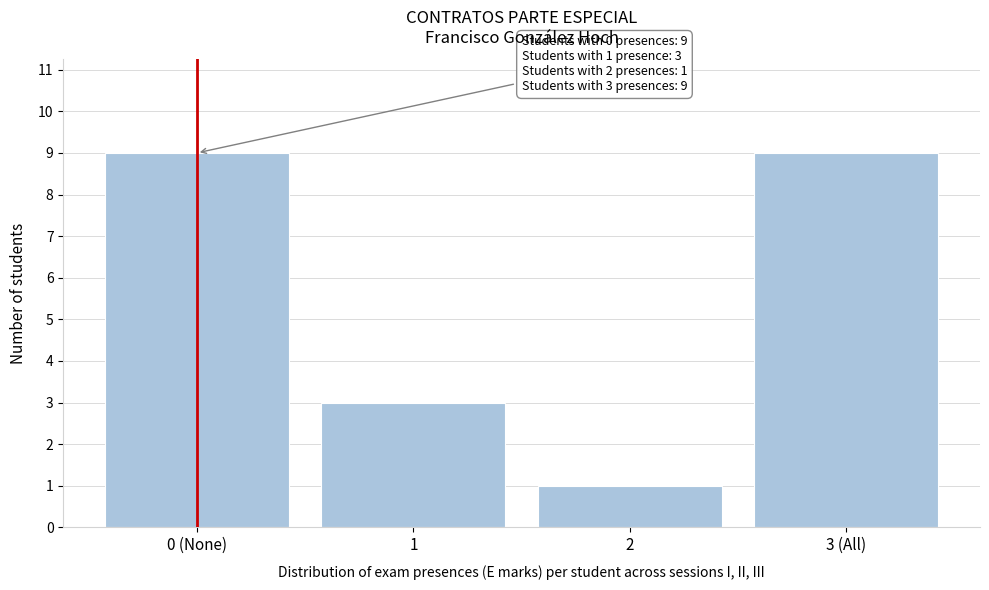

Reading left to right, what are all the values shown in this chart?

0 (None)=9	1=3	2=1	3 (All)=9